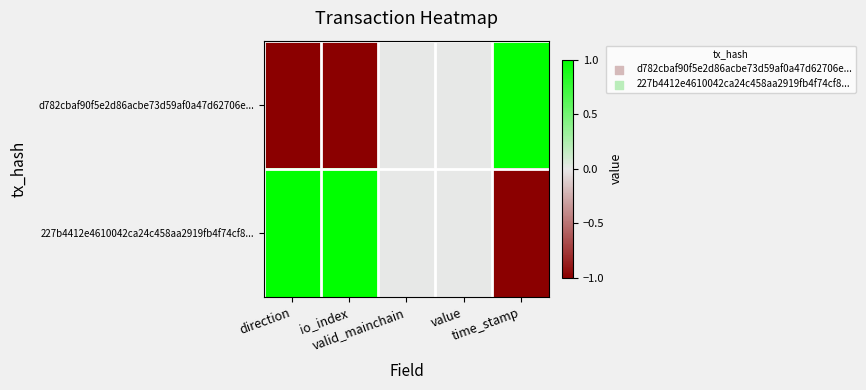

Which series has the largest range (max minus min)?

d782cbaf90f5e2d86acbe73d59af0a47d62706e...